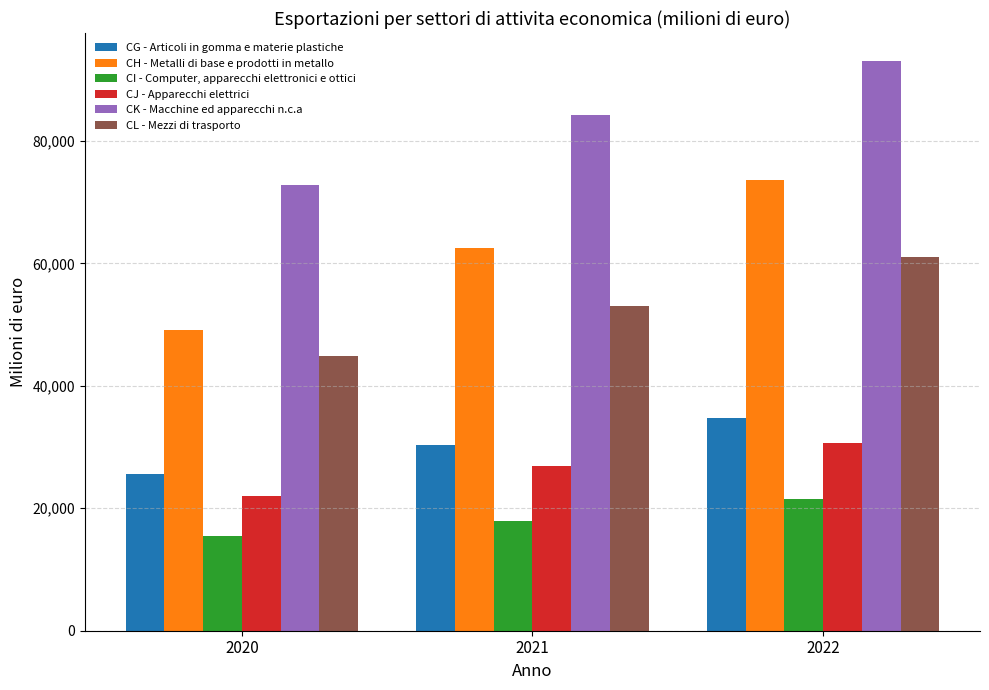

The value of CL - Mezzi di trasporto at 2020 is 44882.0. True or false?

True